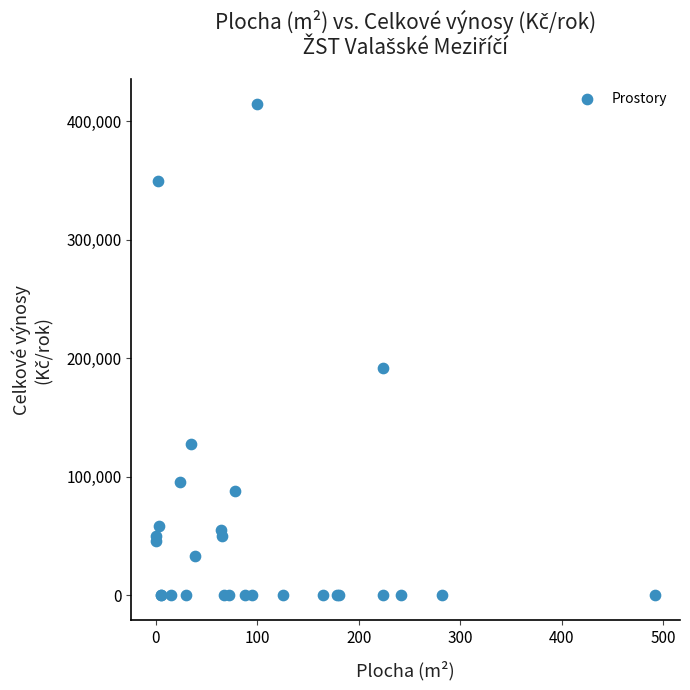

What Y value in the scatter plot is closest to 207322?

191776.4